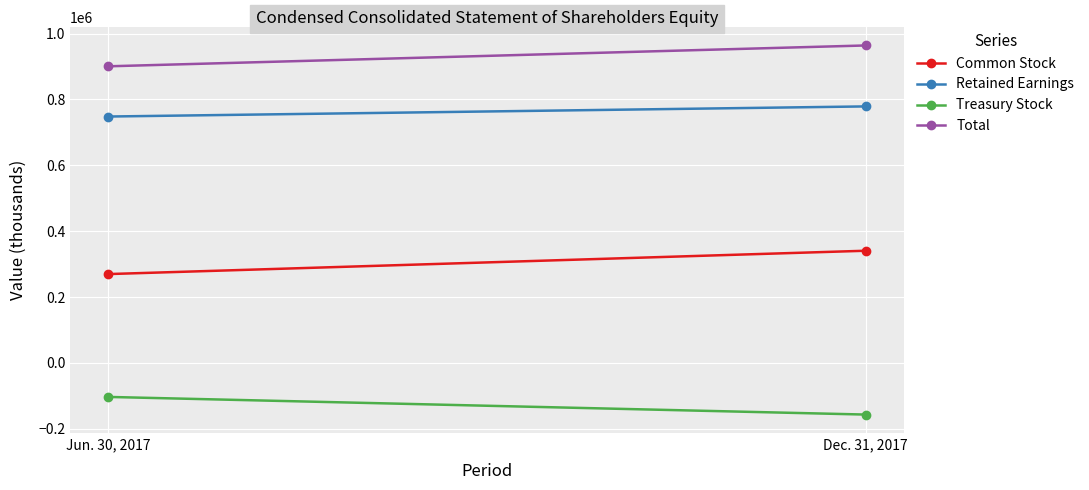

What is the sum of all Treasury Stock values?

-260327